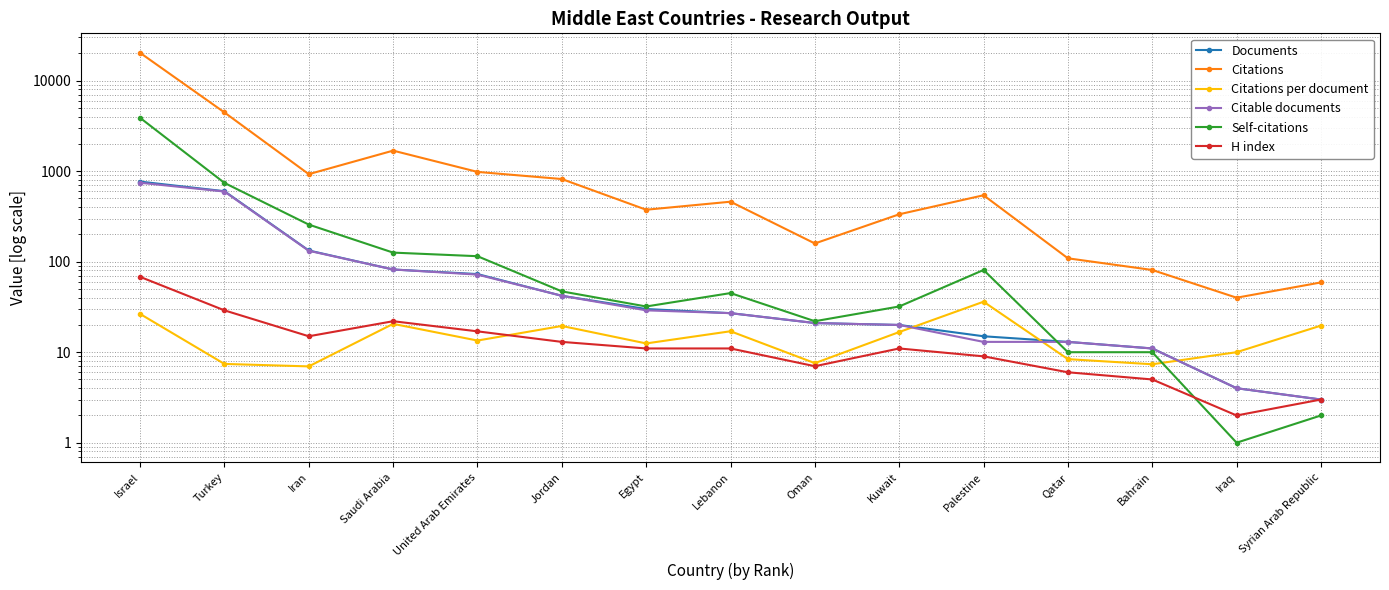

What is the lowest value of the H index series?

2.0